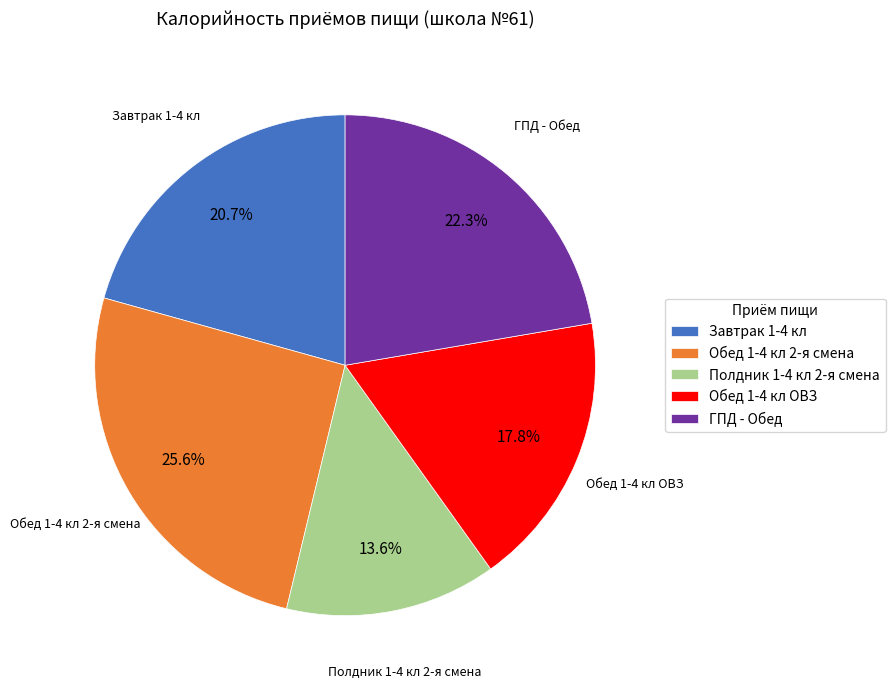

To the nearest percent, what is the difference between the Завтрак 1-4 кл and Обед 1-4 кл ОВЗ slice percentages?

3%